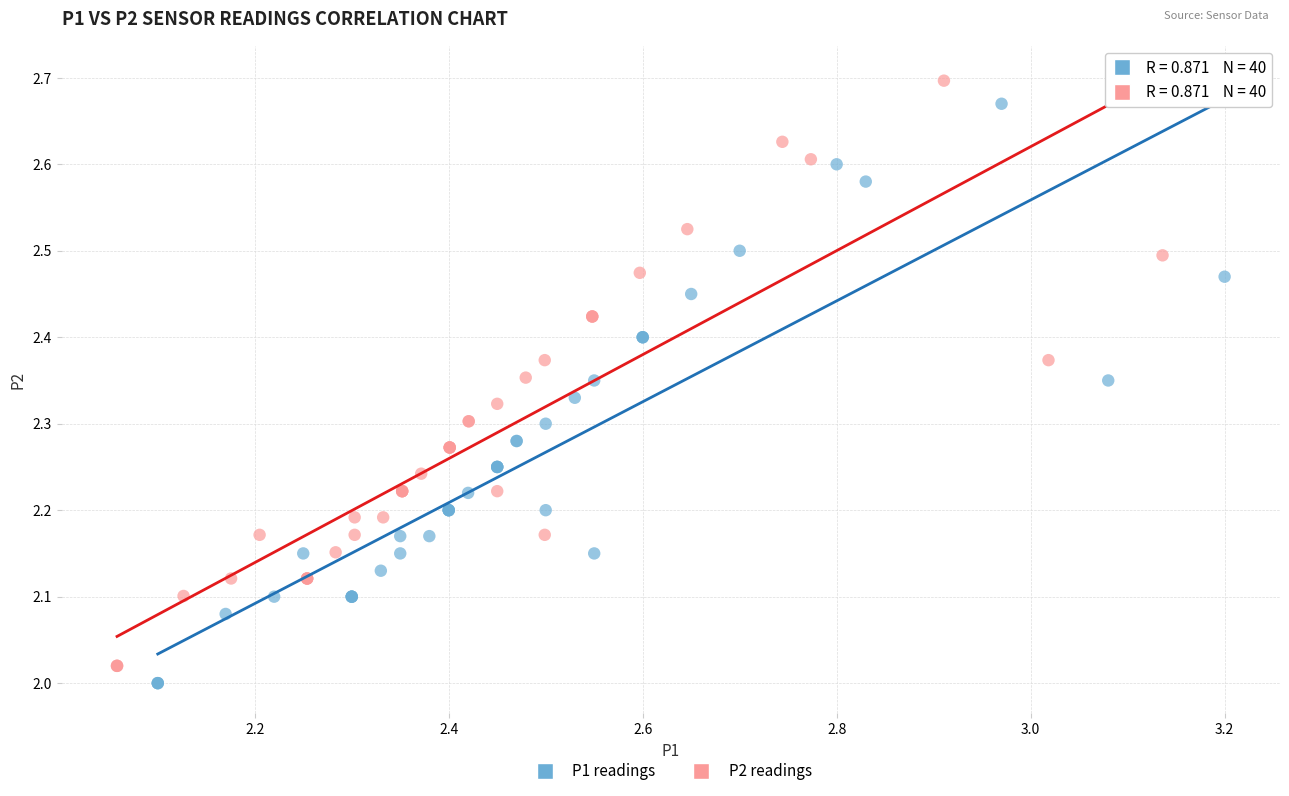

Which series has the largest Y range (max minus min)?

P2 readings